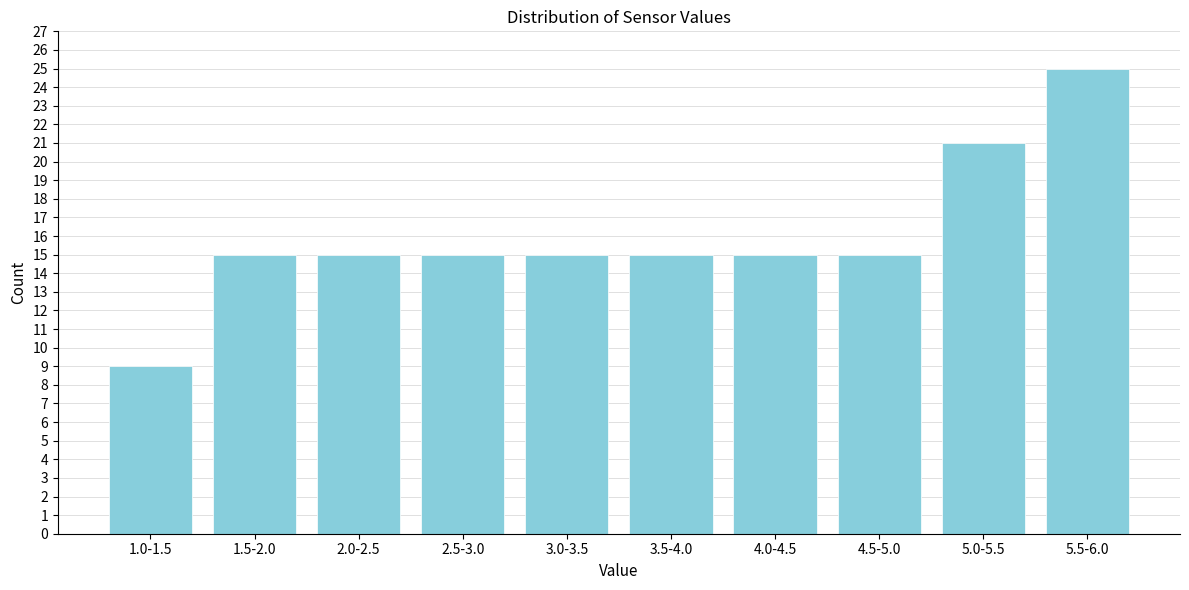

Reading right to left, extract all data points from this chart.

25	21	15	15	15	15	15	15	15	9